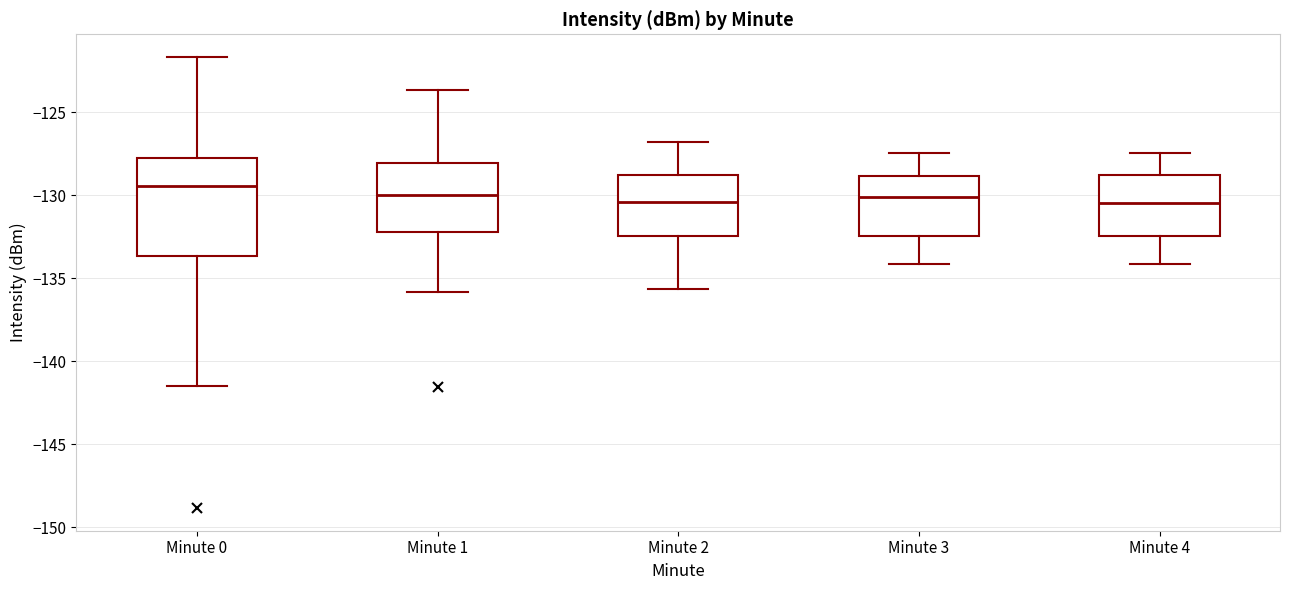

Which box has the highest median line?

Minute 0